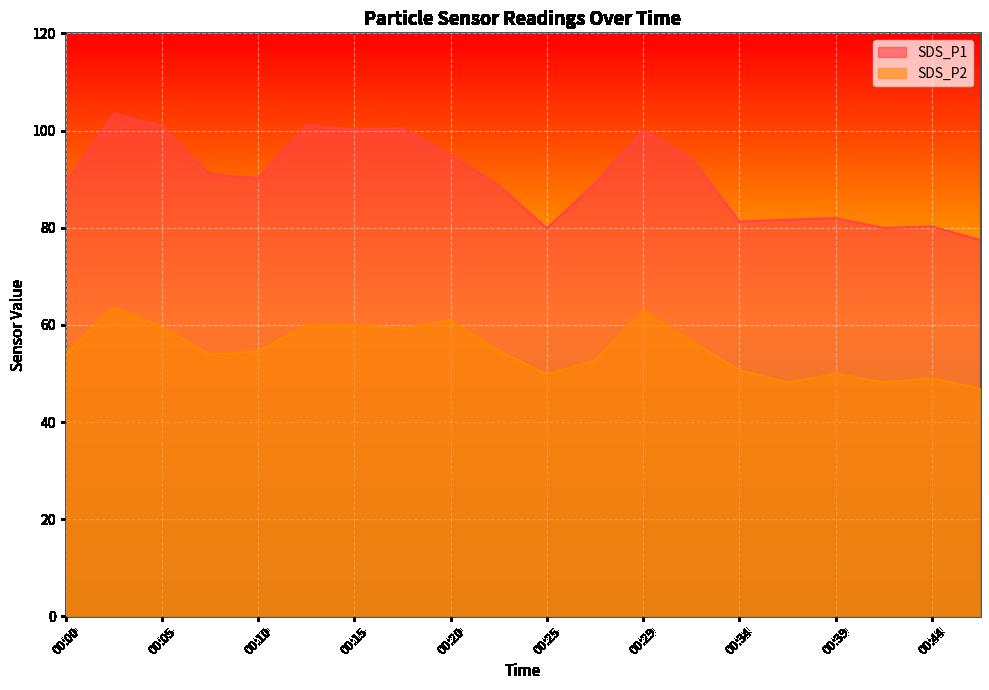

What is the difference between the maximum and minimum values in the SDS_P1 series?

26.0